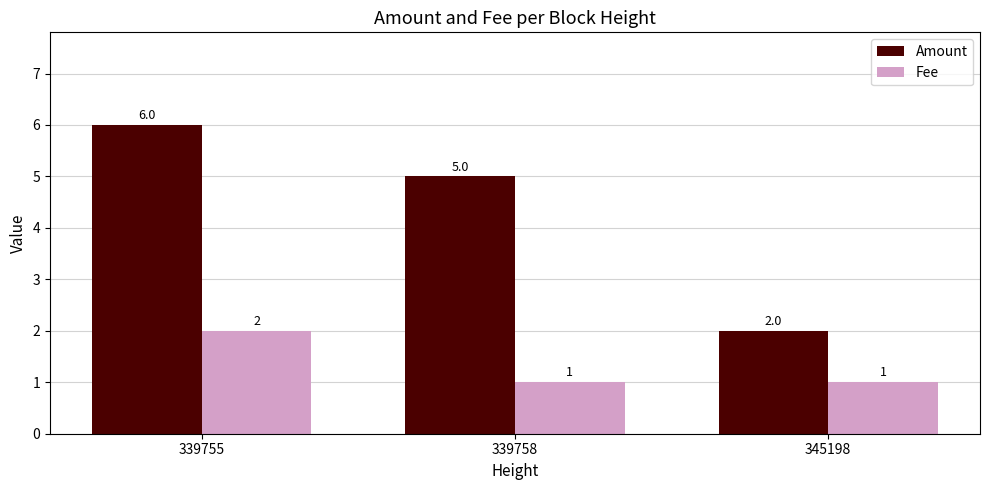

At which label is Fee closest to 1?

339758